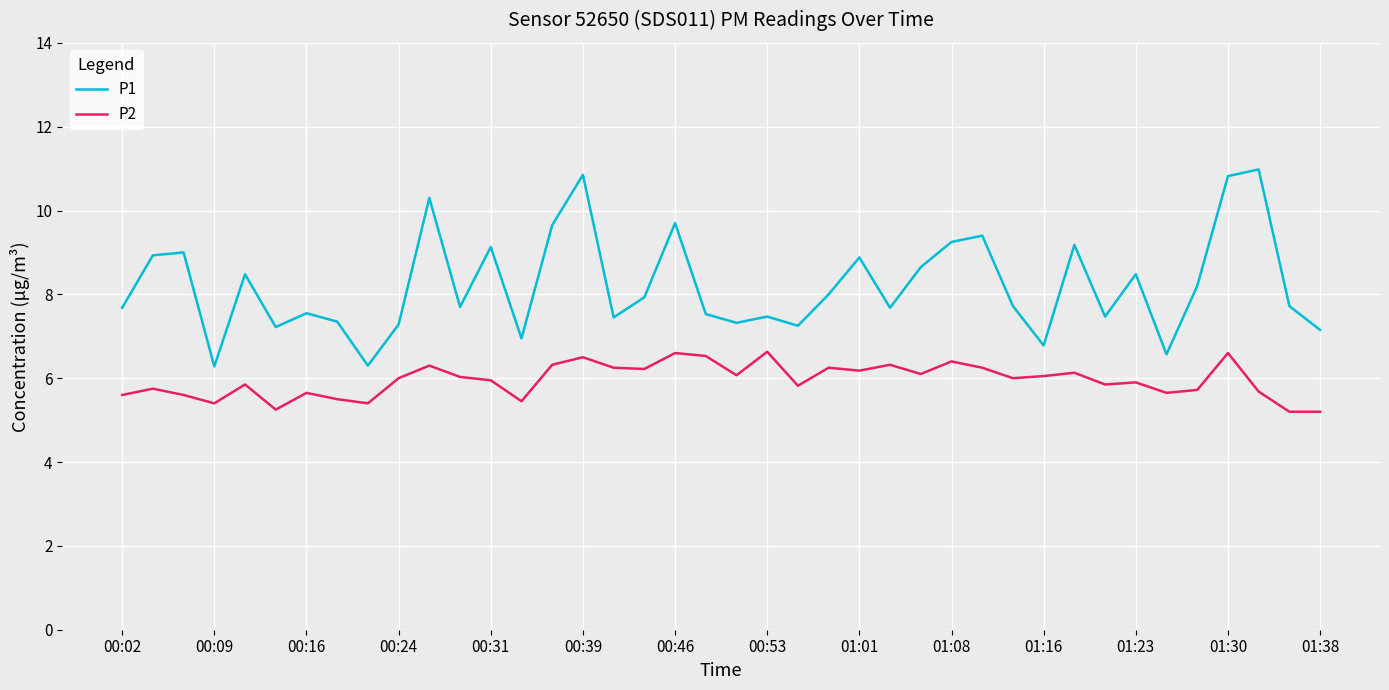

List the series in order of their overall mean, lowest first.

P2, P1